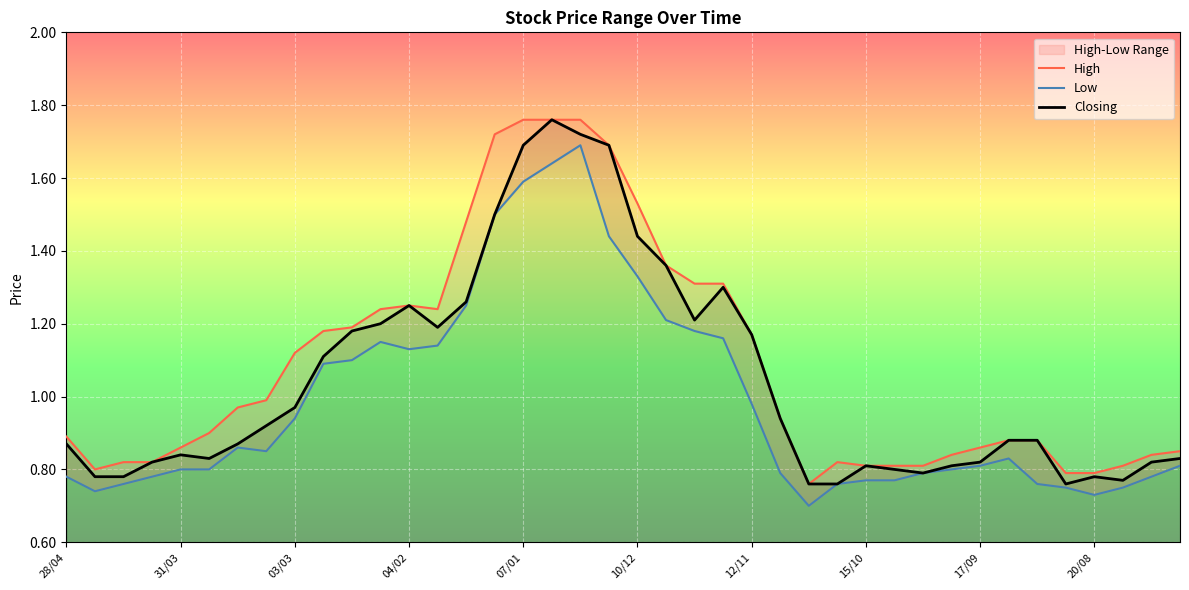

True or false: Low has more than 2 points higher than both neighbors.

True